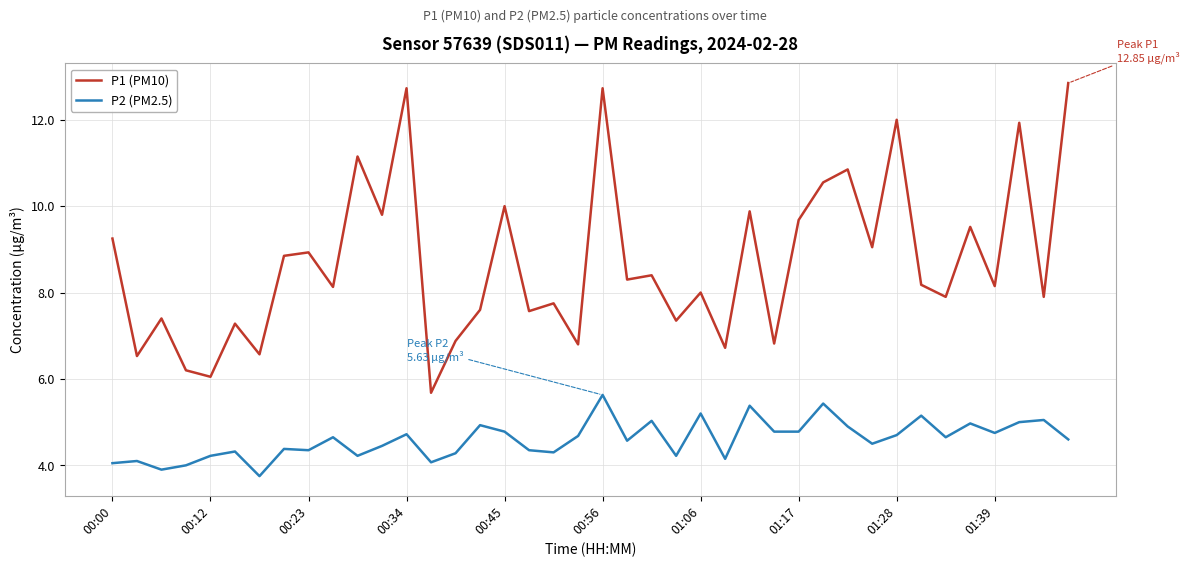

True or false: P1 (PM10) and P2 (PM2.5) cross at least once.

False